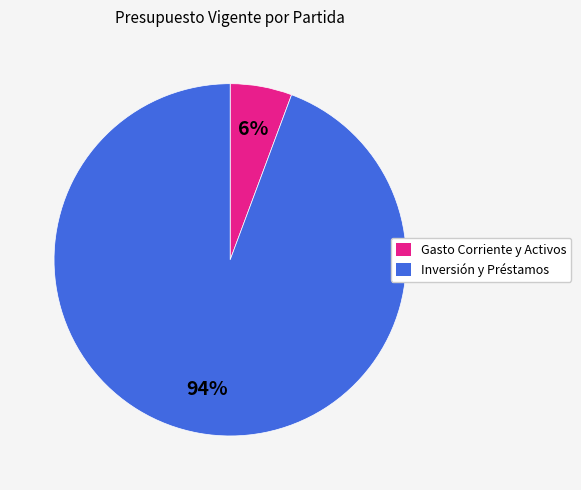

Is there any slice that represents more than half of the pie?

Yes